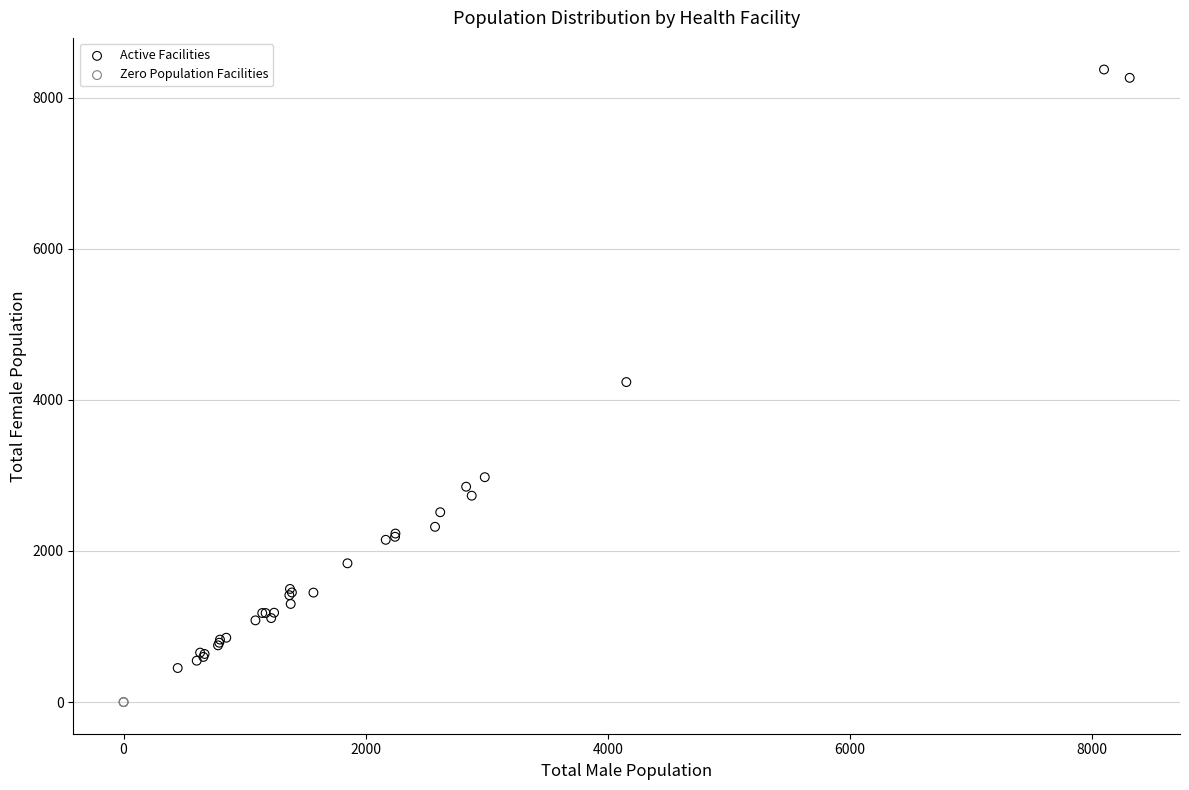

Which series contains the lowest Y value?

Zero Population Facilities